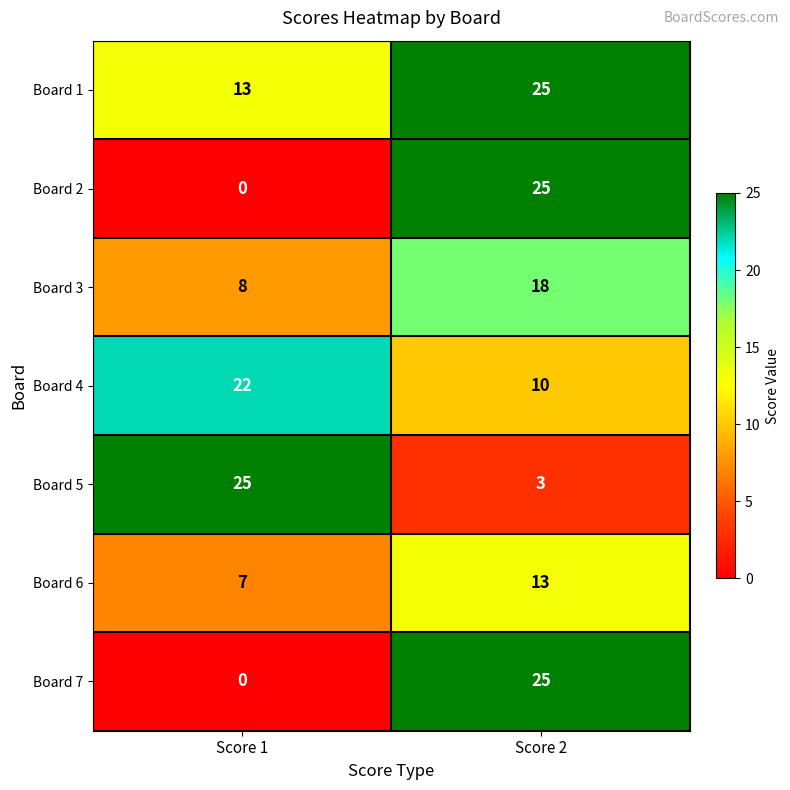

Which series has the largest total across all categories?

Board 1